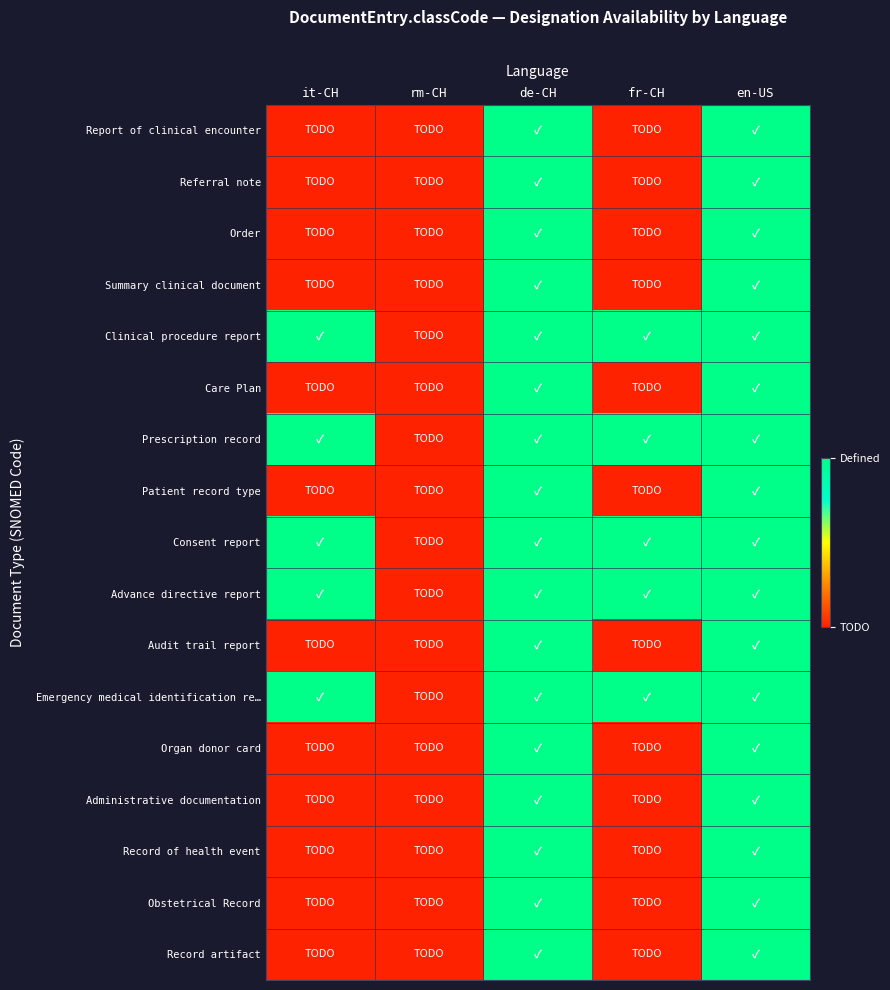

Count the number of data series in this chart.

17